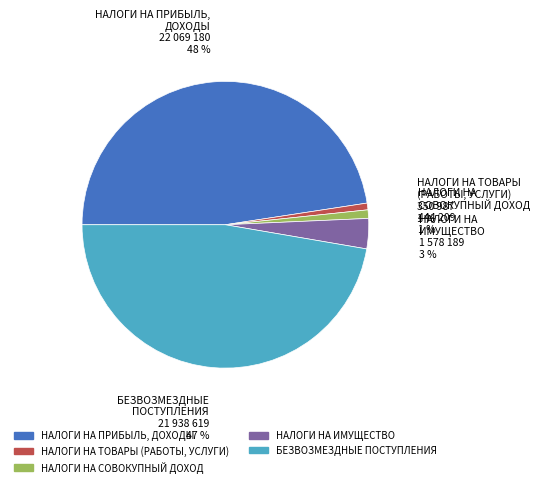

Is the sum of БЕЗВОЗМЕЗДНЫЕ ПОСТУПЛЕНИЯ and НАЛОГИ НА ПРИБЫЛЬ, ДОХОДЫ greater than half?

Yes